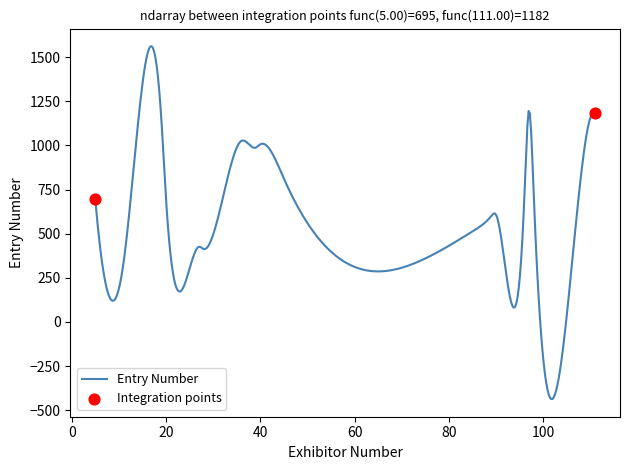

What is the maximum value shown in the chart?

1561.5